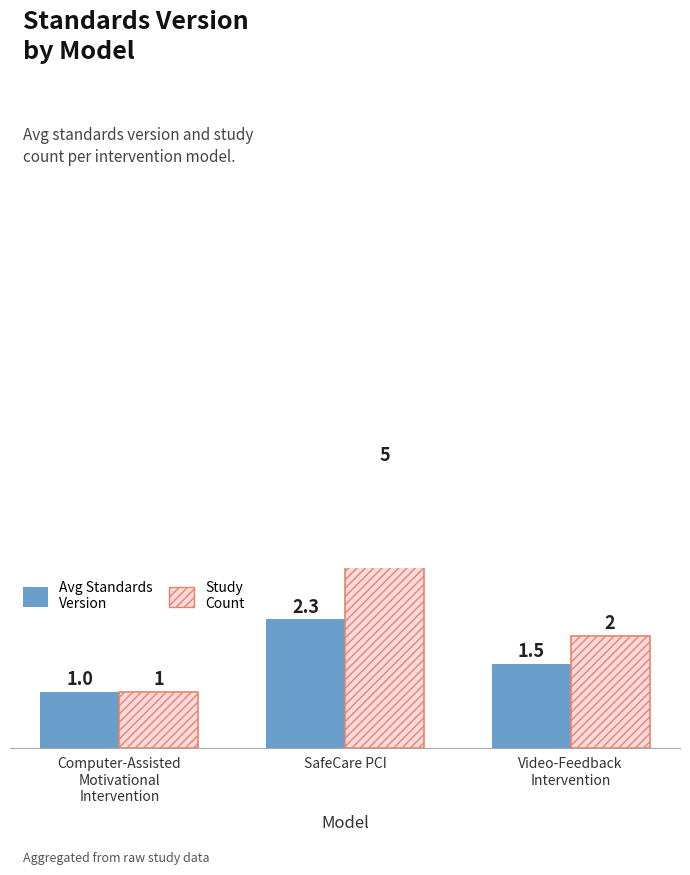

Which label corresponds to the smallest value in the chart?

Computer-Assisted
Motivational
Intervention